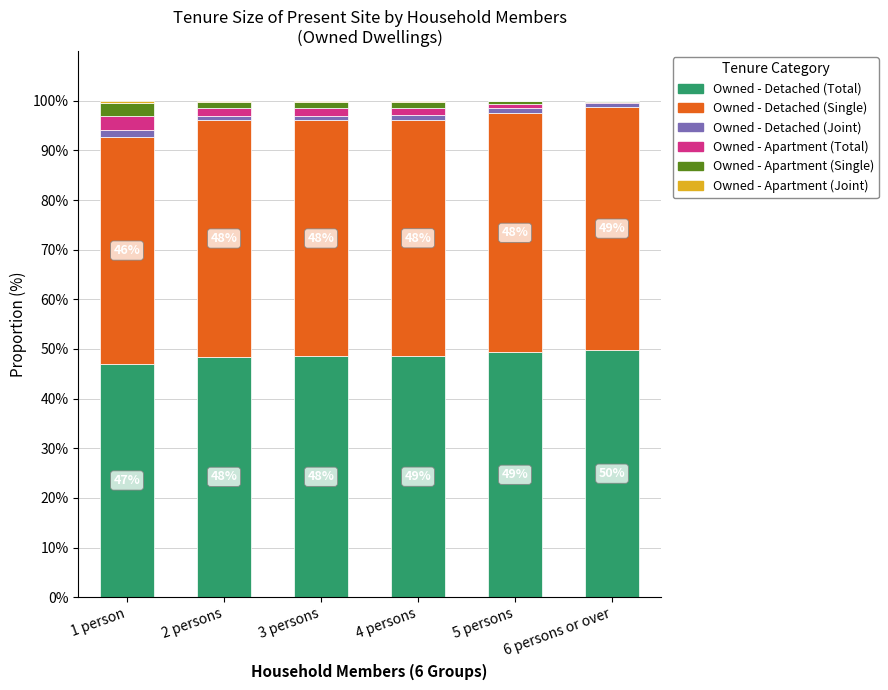

The Owned - Detached (Total) series shows 29.9 at 4 persons. True or false?

False